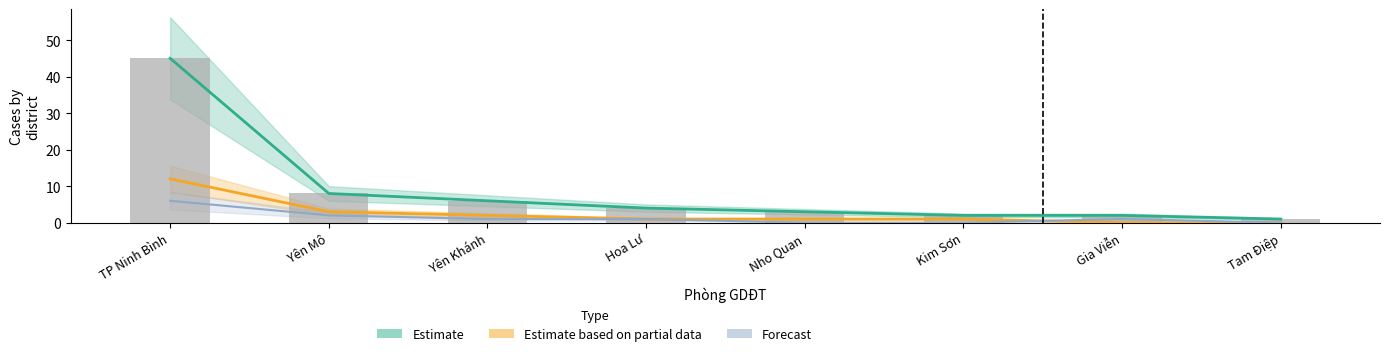

What is the label of the 6th bar from the right?

Yên Khánh